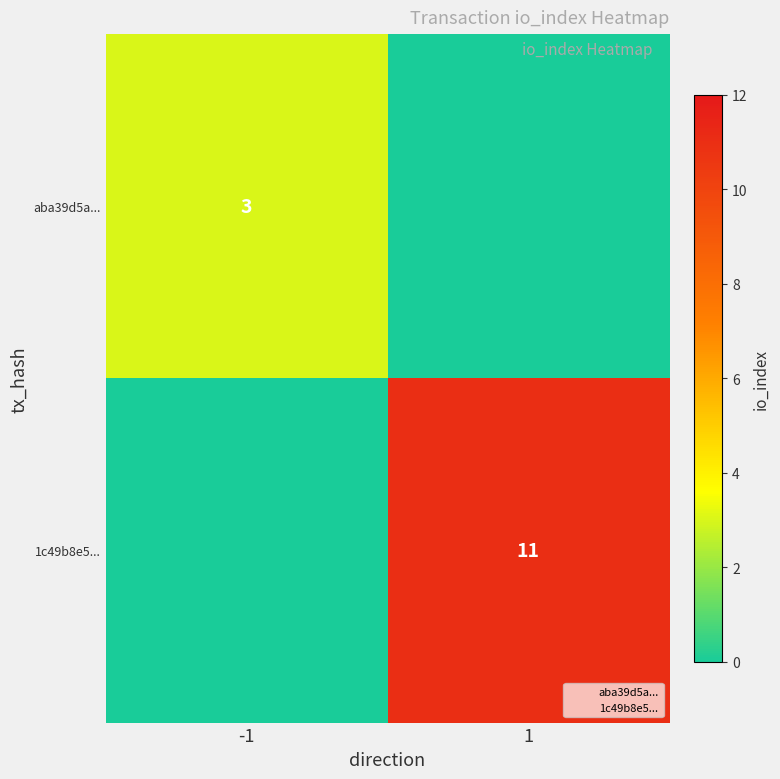

What is the difference between the maximum and minimum values in the 1c49b8e5... series?

11